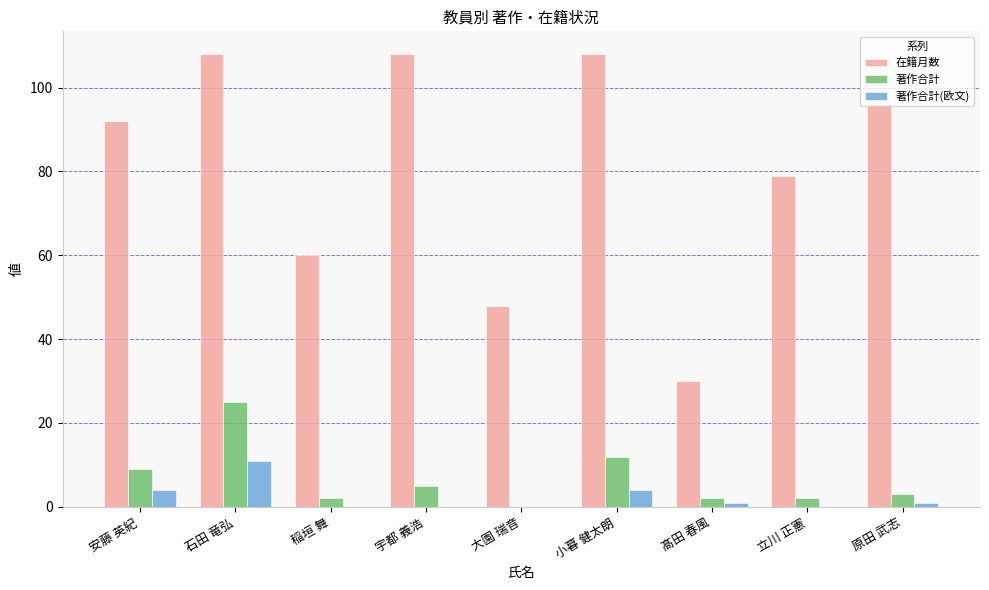

At which category is the sum across all series the highest?

石田 竜弘